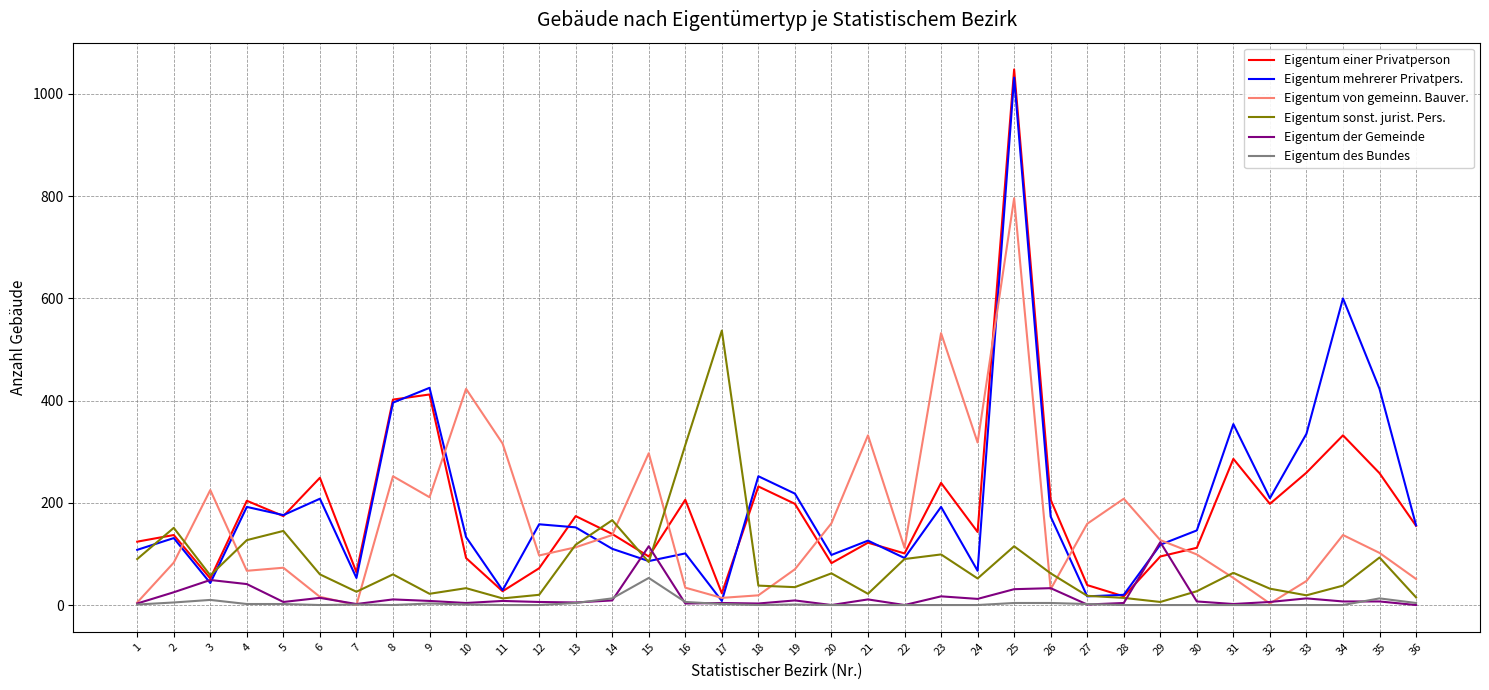

Is the value of Eigentum von gemeinn. Bauver. at 35 greater than the value of Eigentum sonst. jurist. Pers. at 16?

No